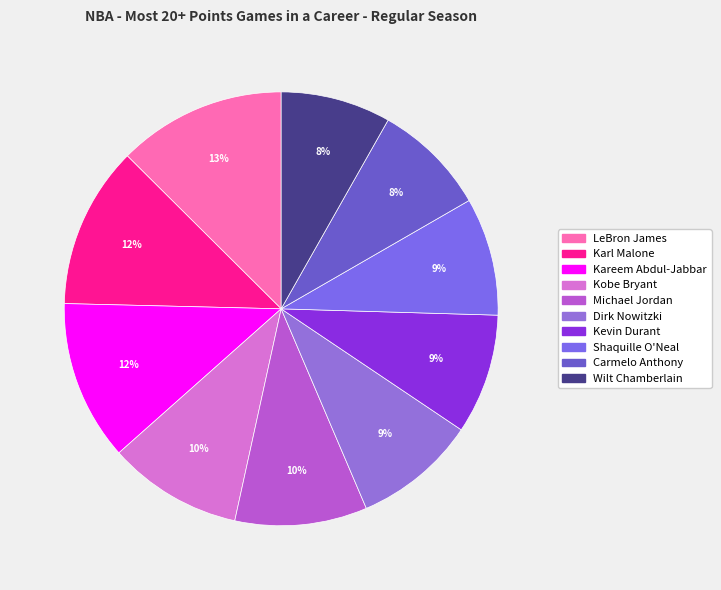

Which category has the smallest portion of the pie?

Wilt Chamberlain